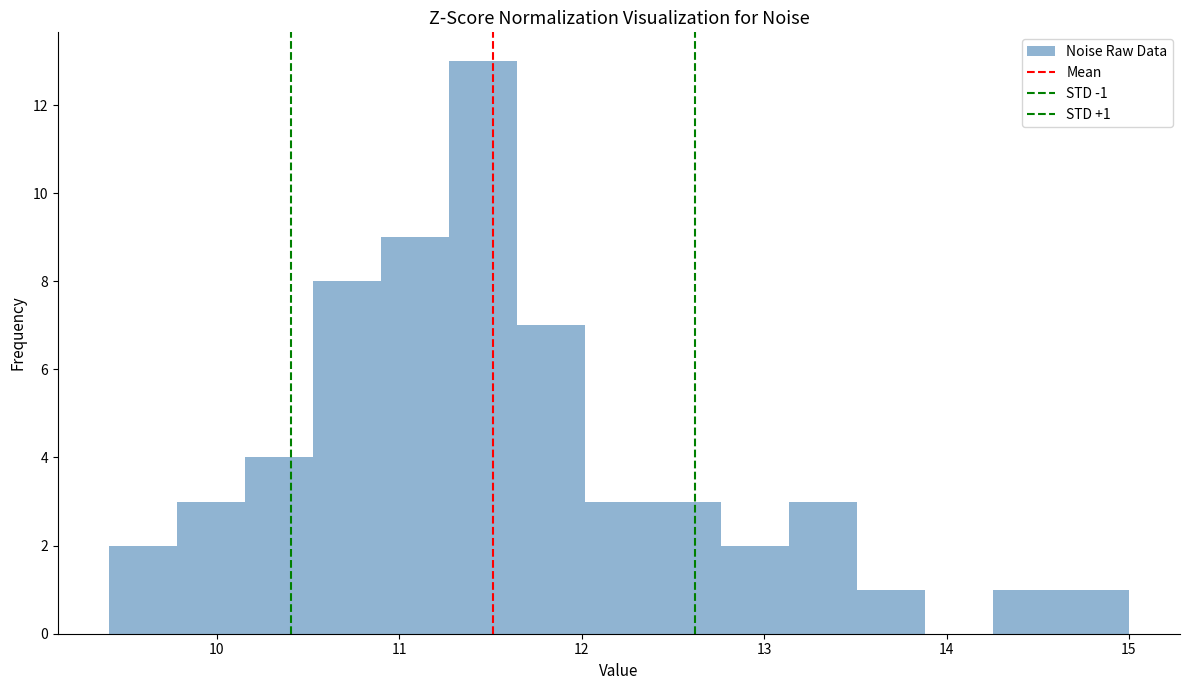

Read against the x-axis, roughly where is the centre of the tallest bar?

11.5